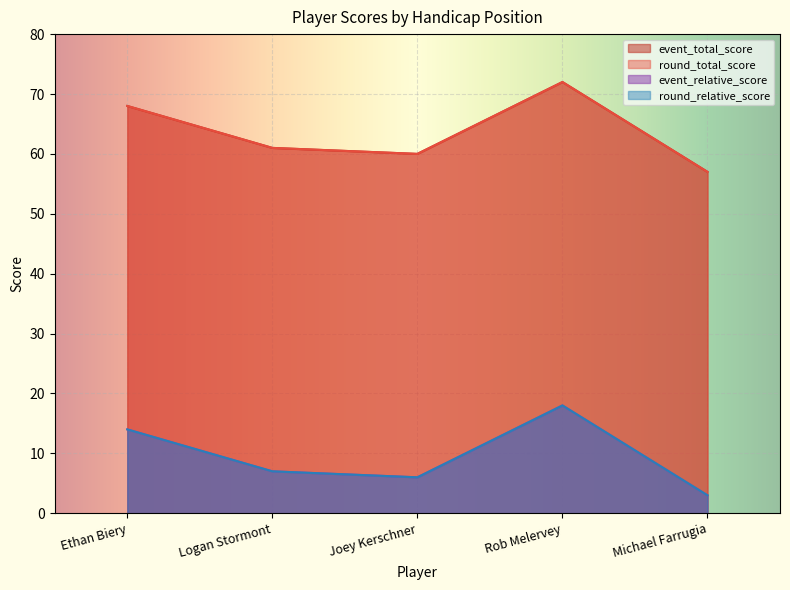

The round_total_score series shows 33 at Logan Stormont. True or false?

False